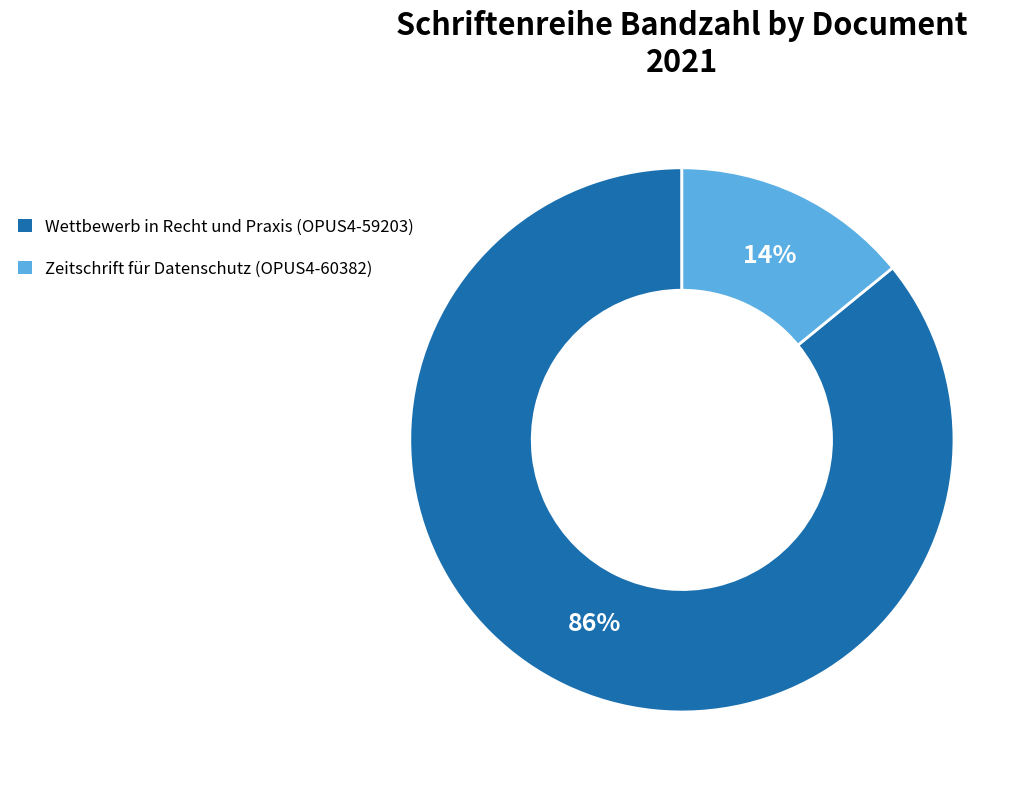

Between Zeitschrift für Datenschutz (OPUS4-60382) and Wettbewerb in Recht und Praxis (OPUS4-59203), which is larger?

Wettbewerb in Recht und Praxis (OPUS4-59203)